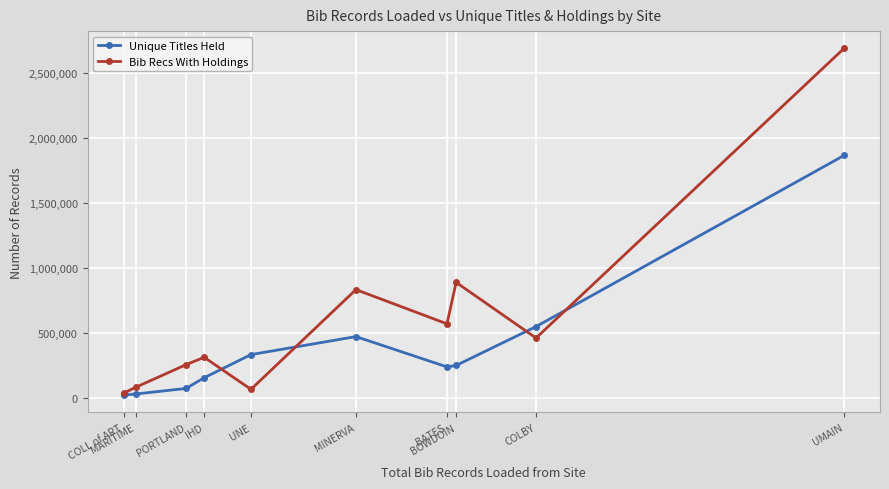

Is it true that Bib Recs With Holdings equals 154610 at PORTLAND?

False